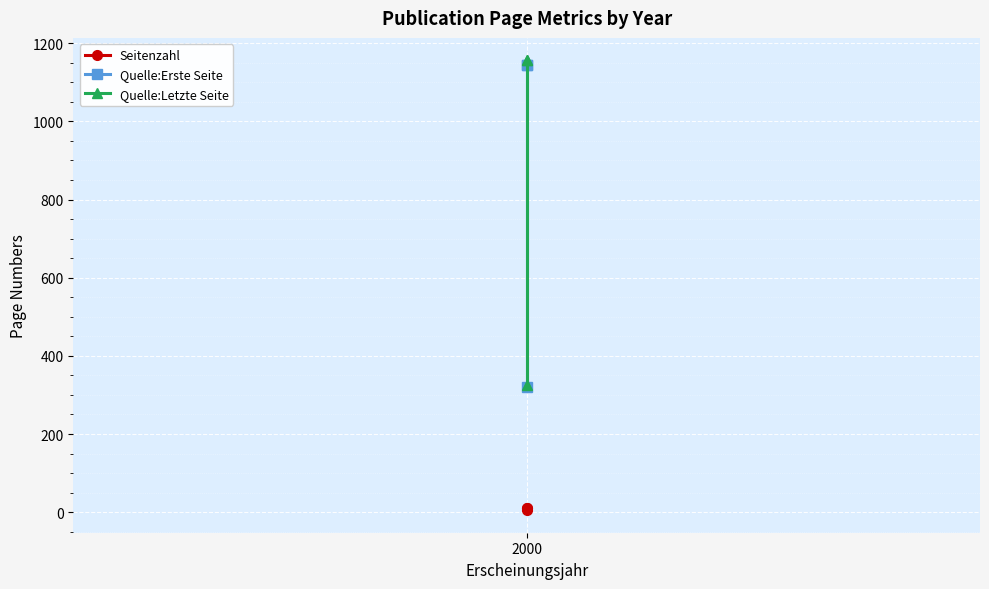

What is the approximate value of Quelle:Letzte Seite at 2000?

326